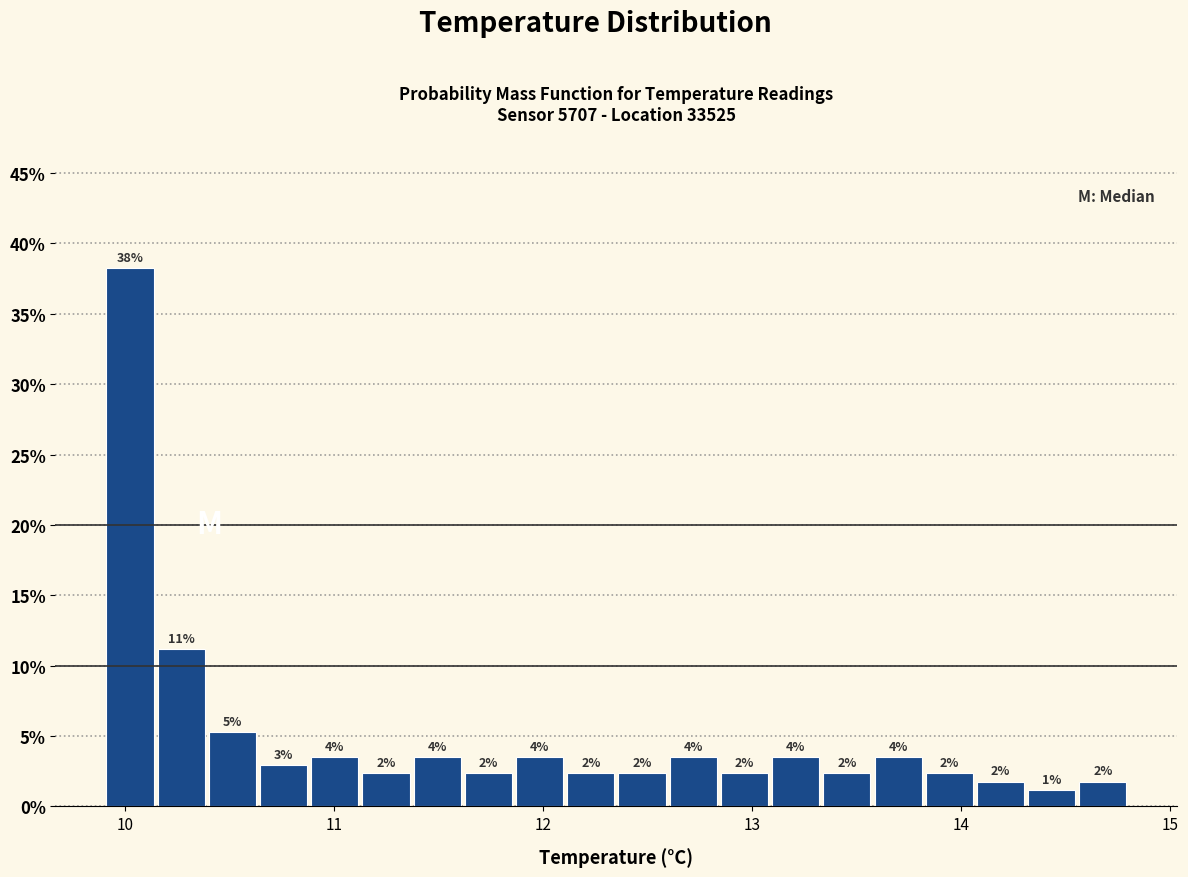

Around what value on the x-axis is the tallest bar? Give the approximate position of its centre, as read against the axis.

10.0